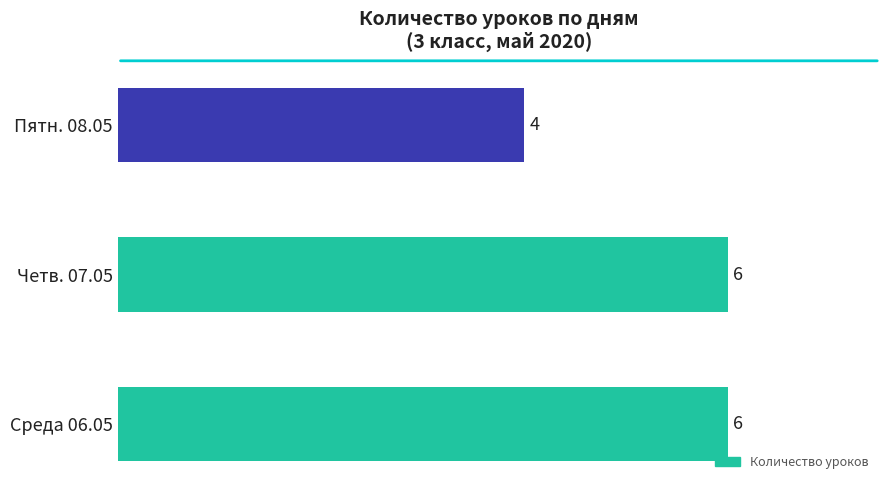

What is the sum of the values at Среда 06.05 and Четв. 07.05?

12